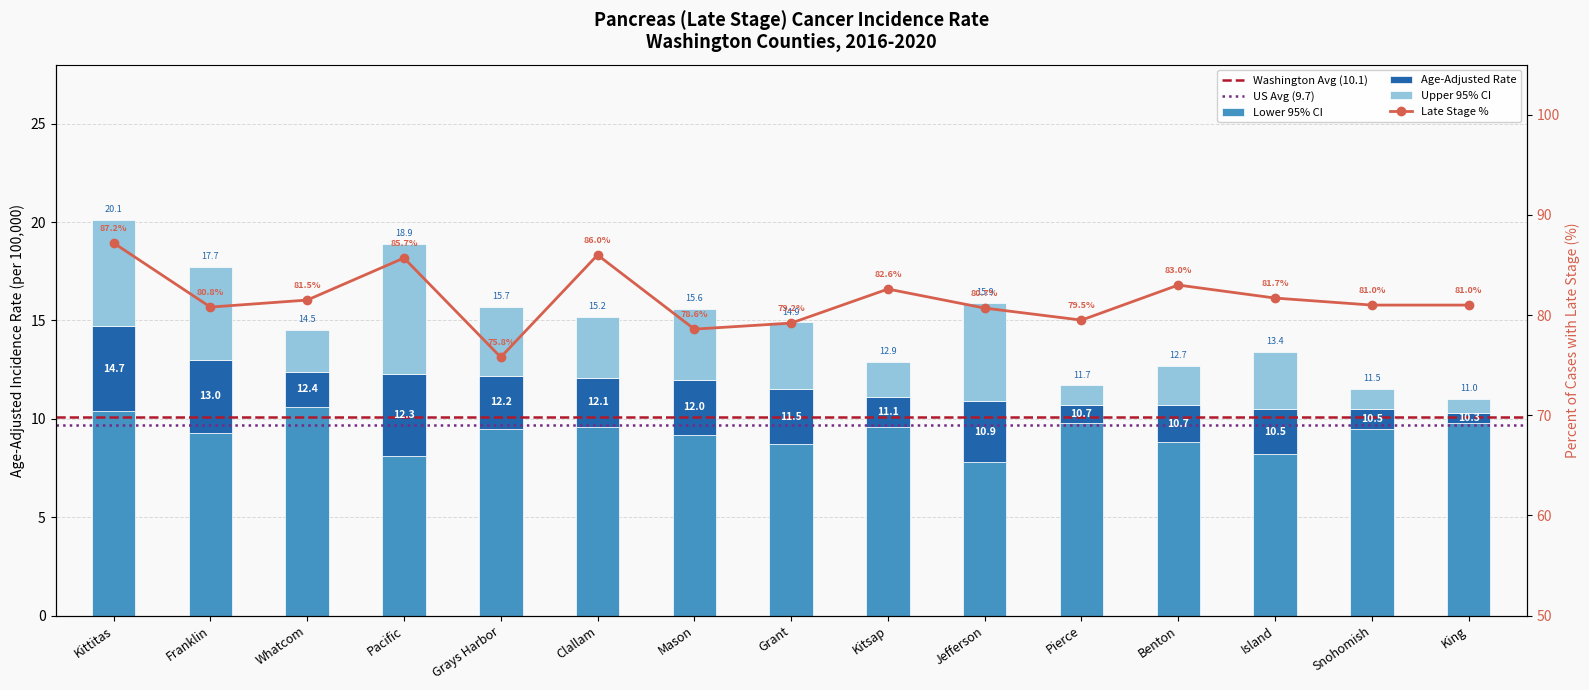

What is the difference between the Late Stage % values at Mason and Grant?

0.6